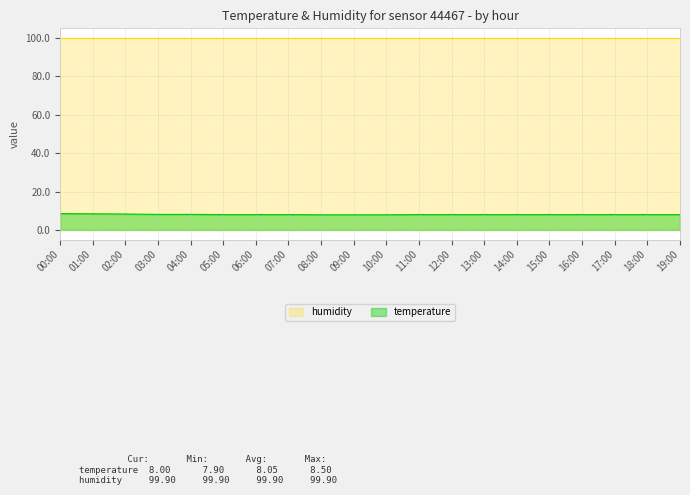

Count the values in the range 8 to 9.

17